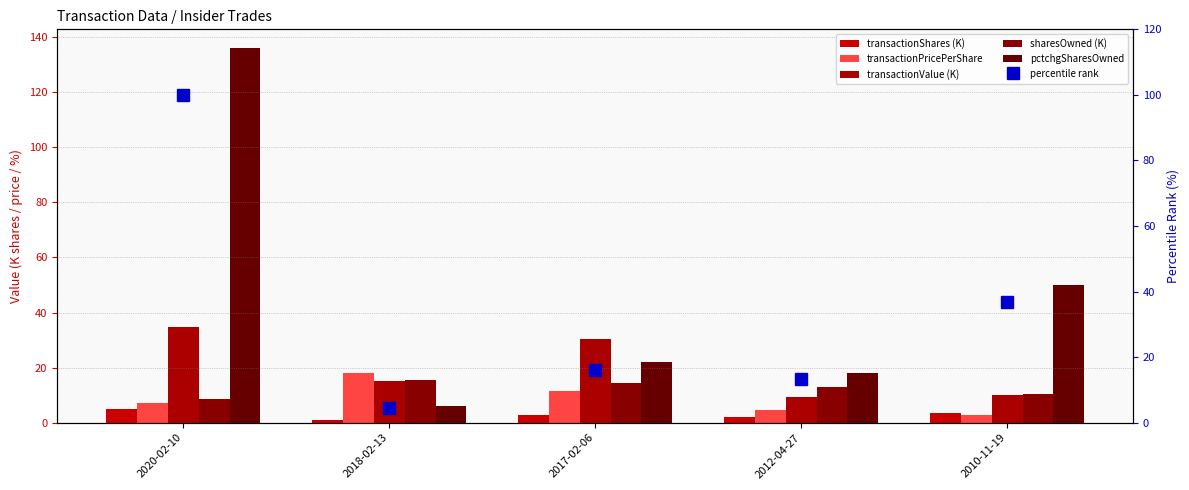

What is the sum of all transactionShares (K) values?

13.9